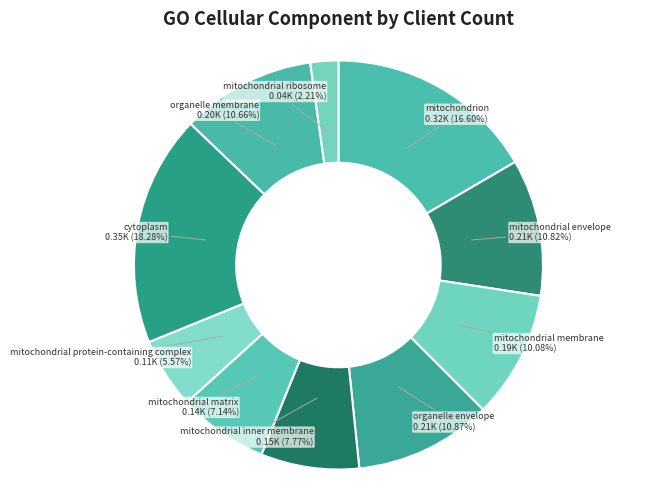

To the nearest percent, what is the difference between the largest and smallest slice percentages?

16%